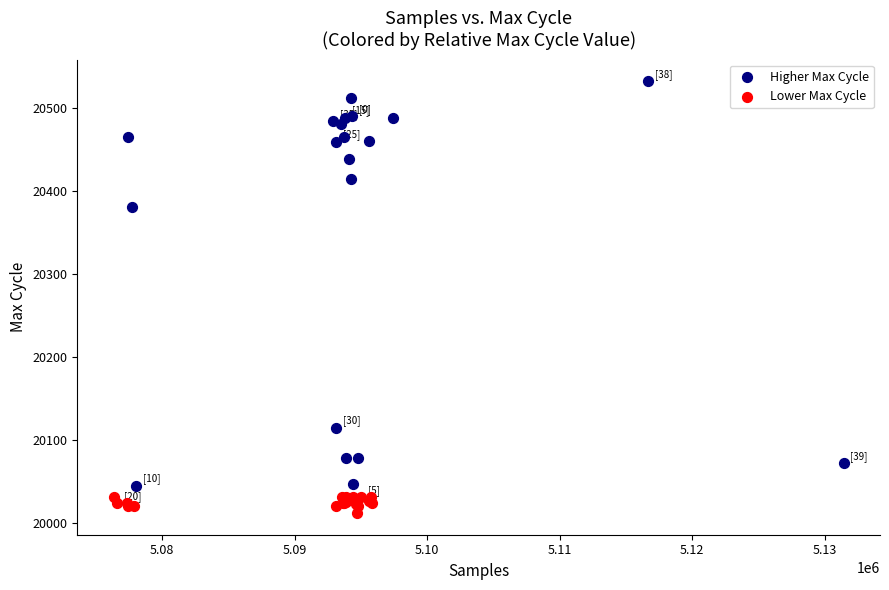

Which series has the largest Y range (max minus min)?

Higher Max Cycle